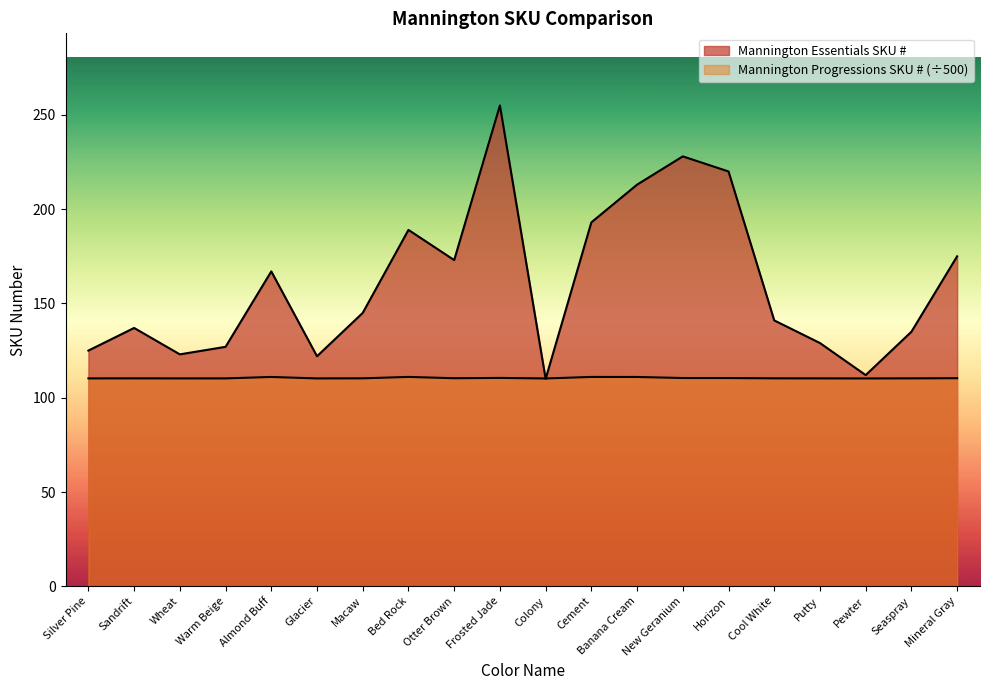

Is the value of Mannington Essentials SKU # at Cement greater than the value of Mannington Progressions SKU # at Otter Brown?

Yes